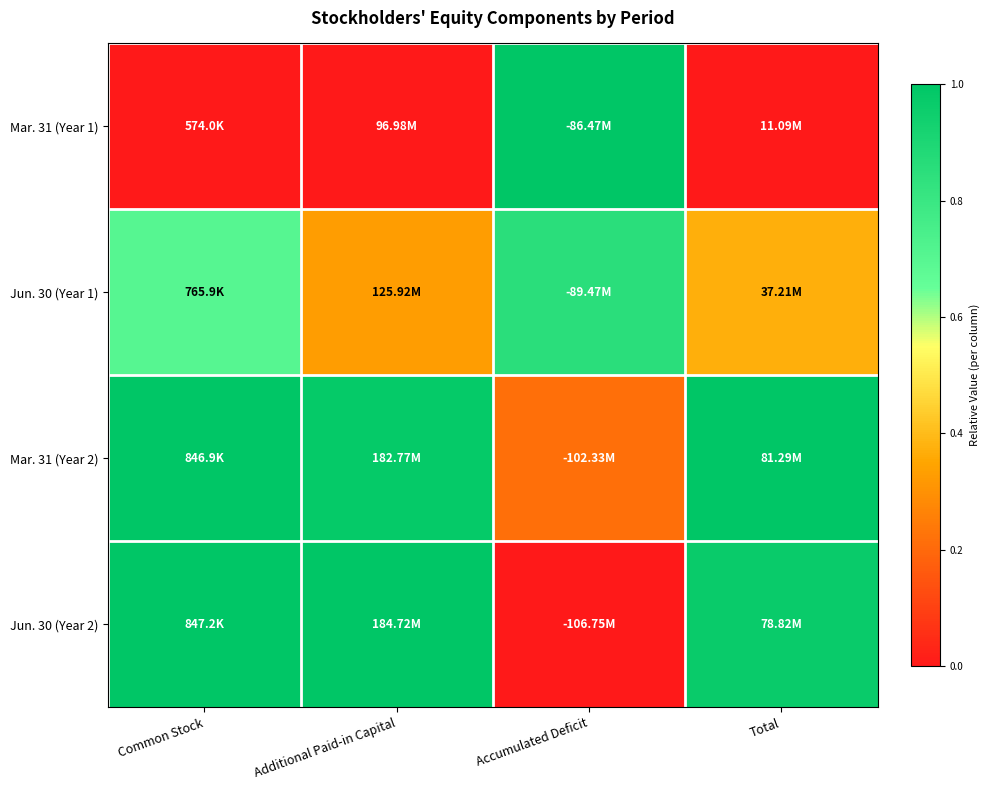

Which has a higher value, Common Stock or Total?

Common Stock